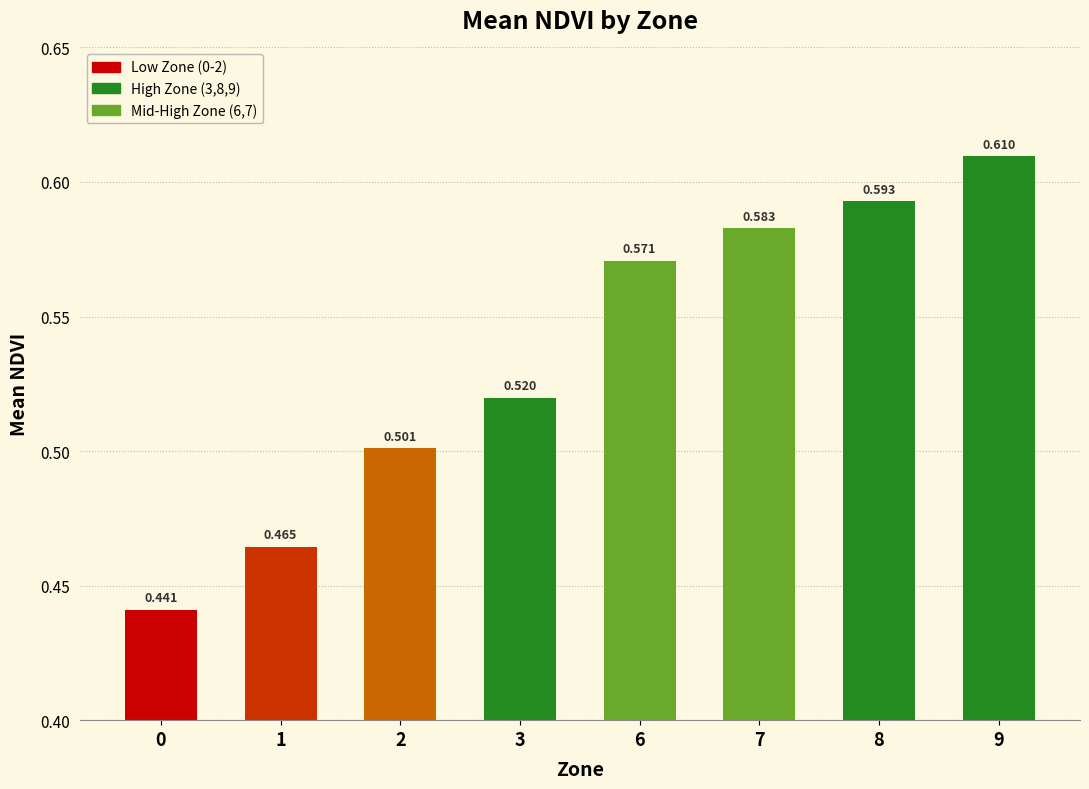

How many bars are there in total?

8